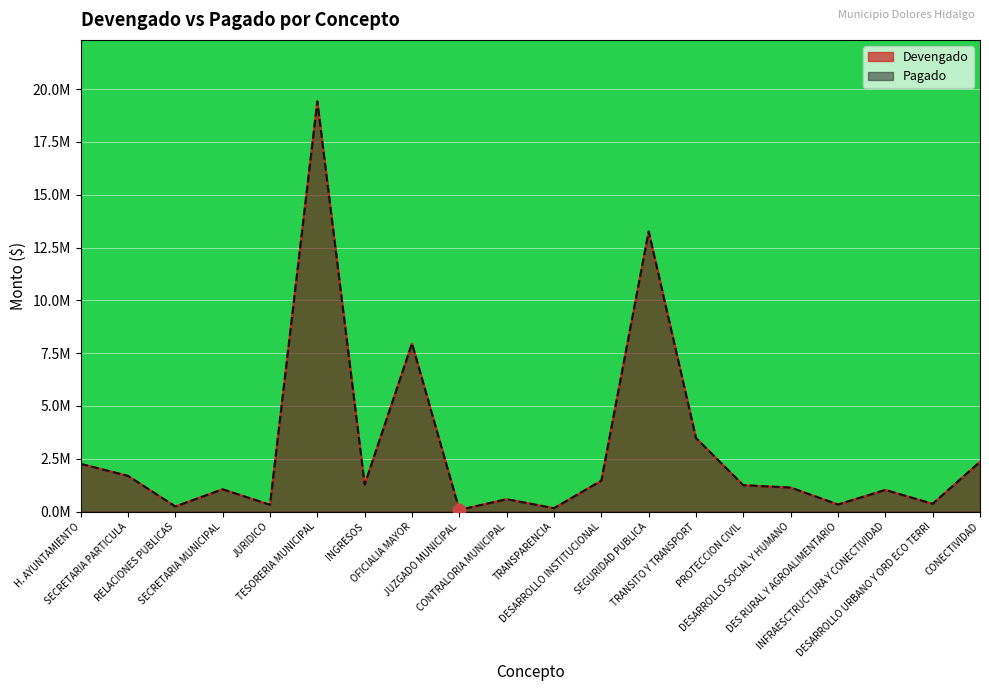

Which series has the widest spread of Y values?

Devengado